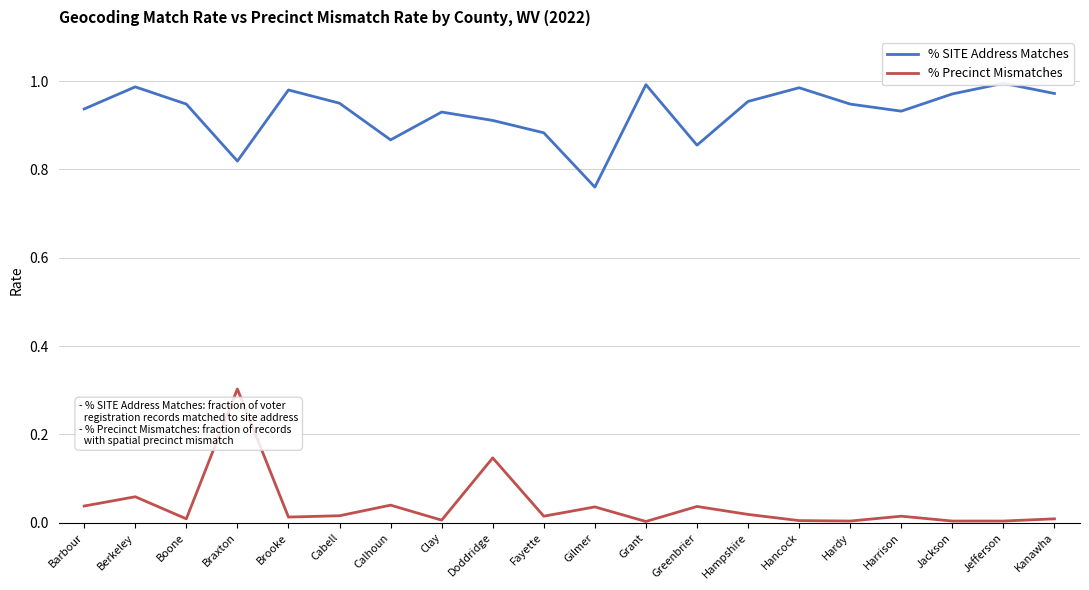

What is the label of the 17th point from the right?

Braxton